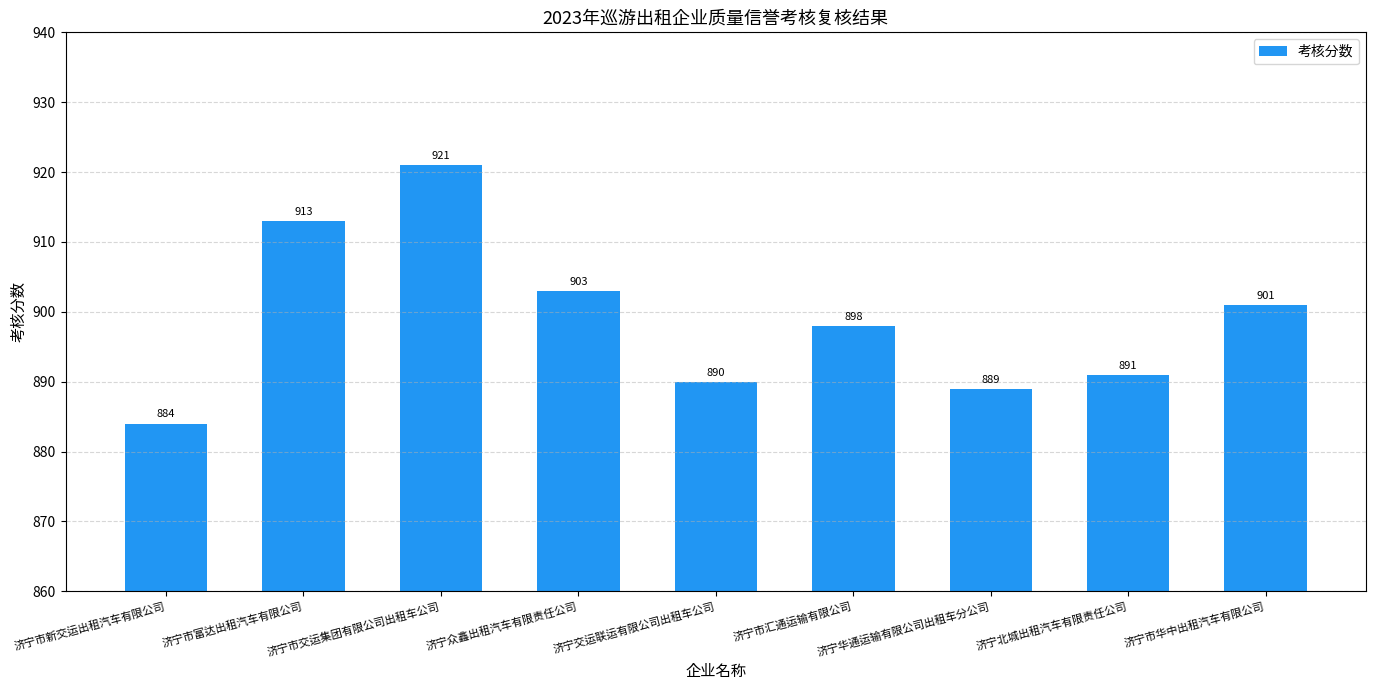

How many bars are there in total?

9